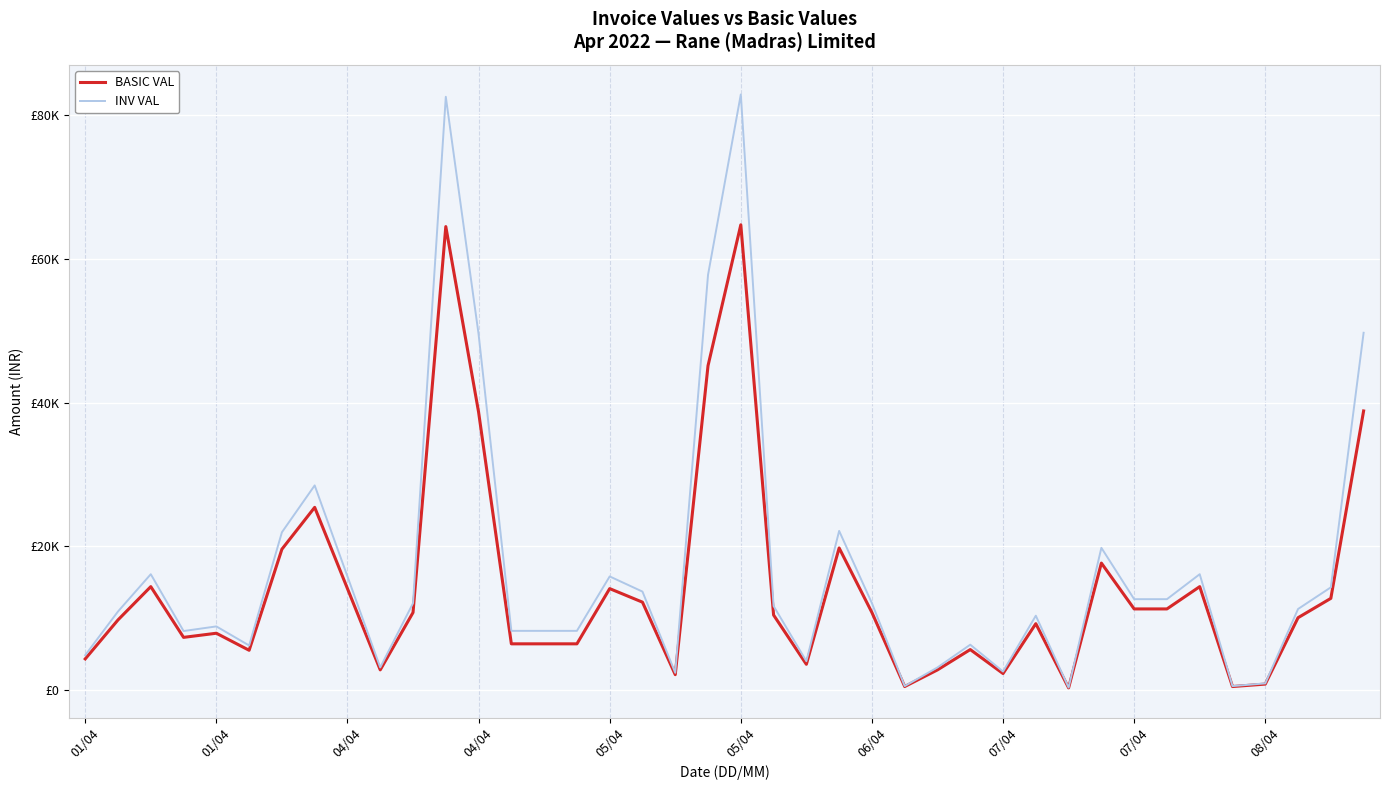

At which category is the sum across all series the highest?

05/04